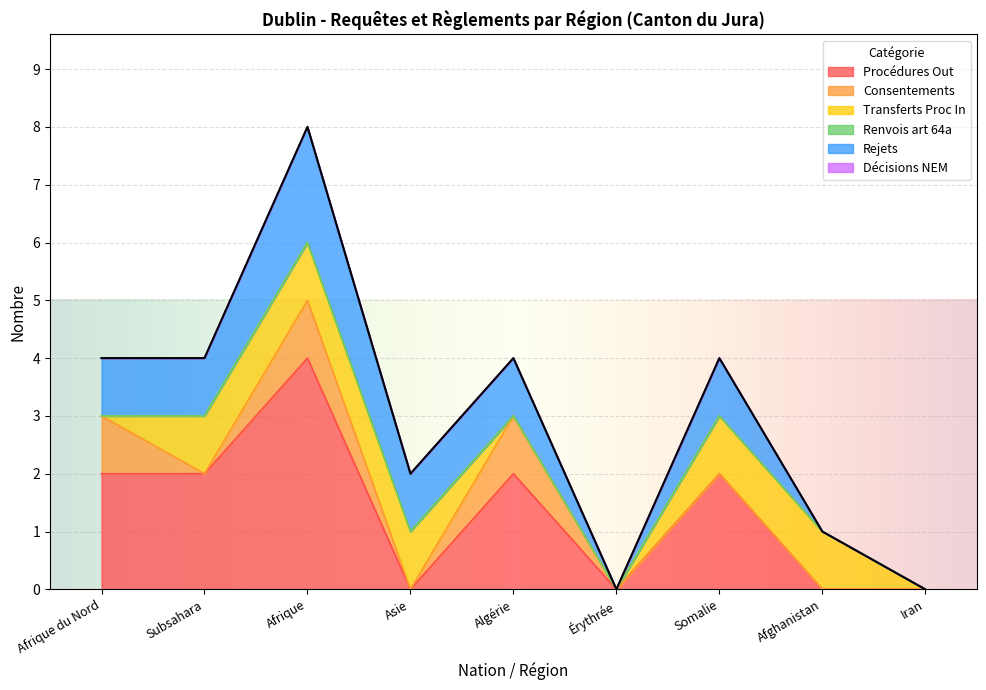

Reading left to right, transcribe all the data shown in this chart.

Procédures Out: 2	2	4	0	2	0	2	0	0
Consentements: 1	0	1	0	1	0	0	0	0
Transferts Proc In: 0	1	1	1	0	0	1	1	0
Renvois art 64a: 0	0	0	0	0	0	0	0	0
Rejets: 1	1	2	1	1	0	1	0	0
Décisions NEM: 0	0	0	0	0	0	0	0	0